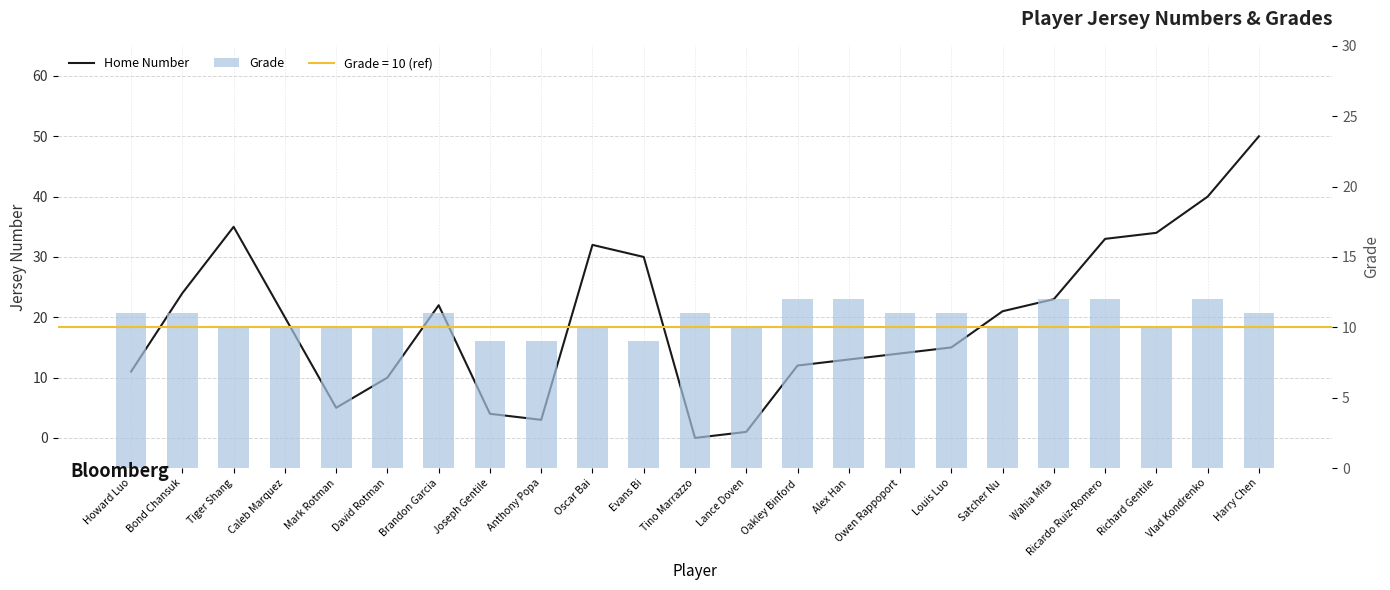

At how many categories does at least one series exceed 47?

1